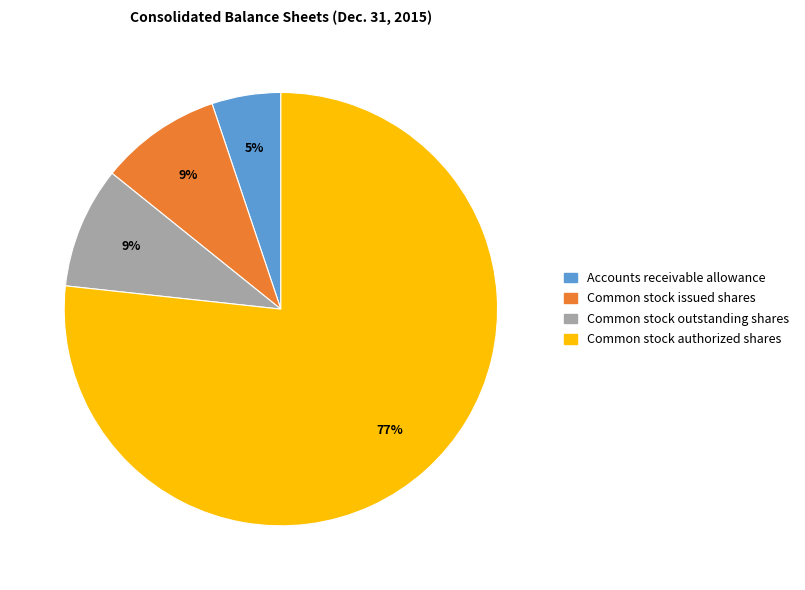

To the nearest percent, what portion does Common stock issued shares represent?

9%